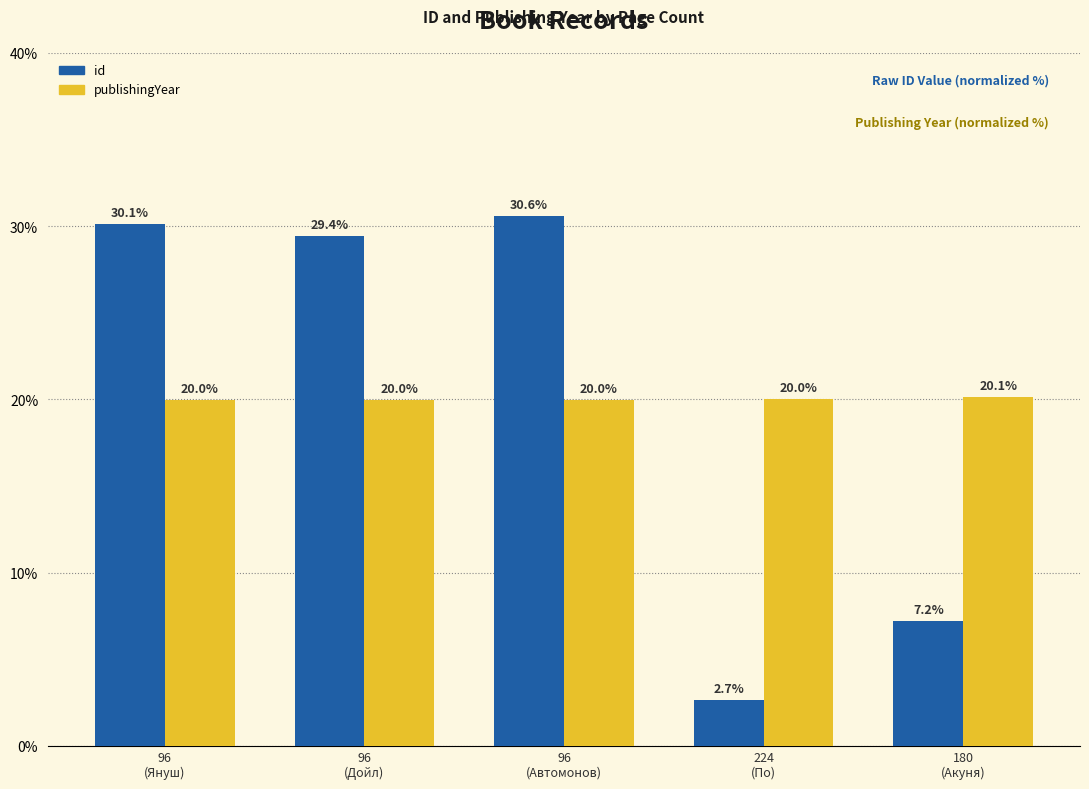

Count the number of data series in this chart.

2